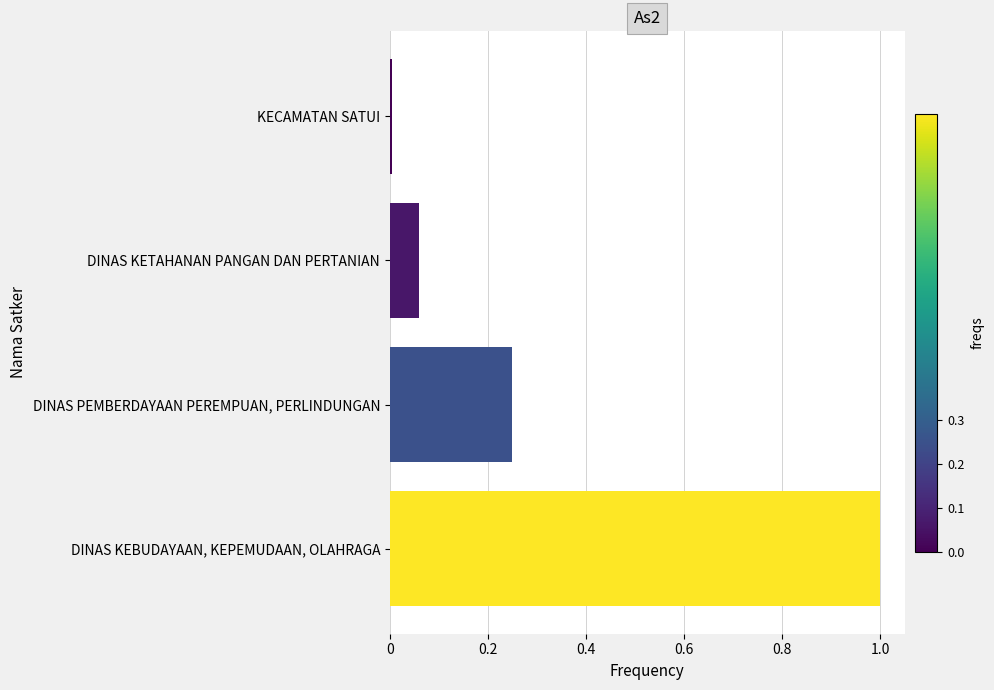

How many bars are there in total?

4